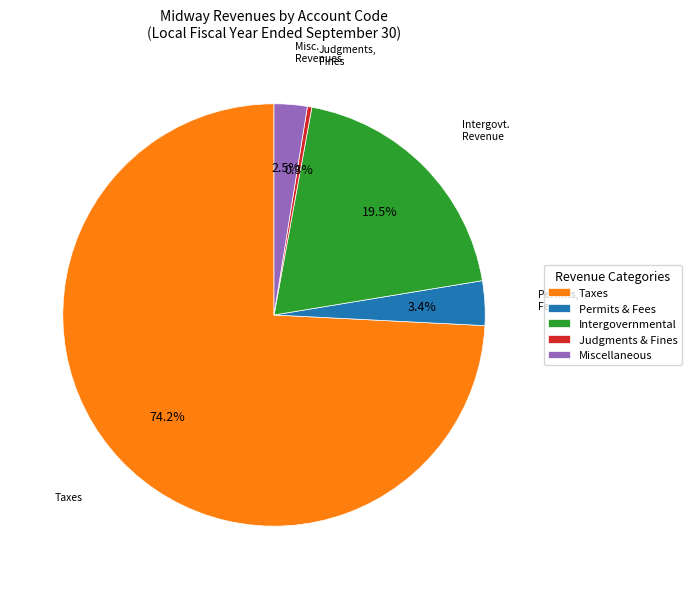

Which category accounts for the majority?

Taxes